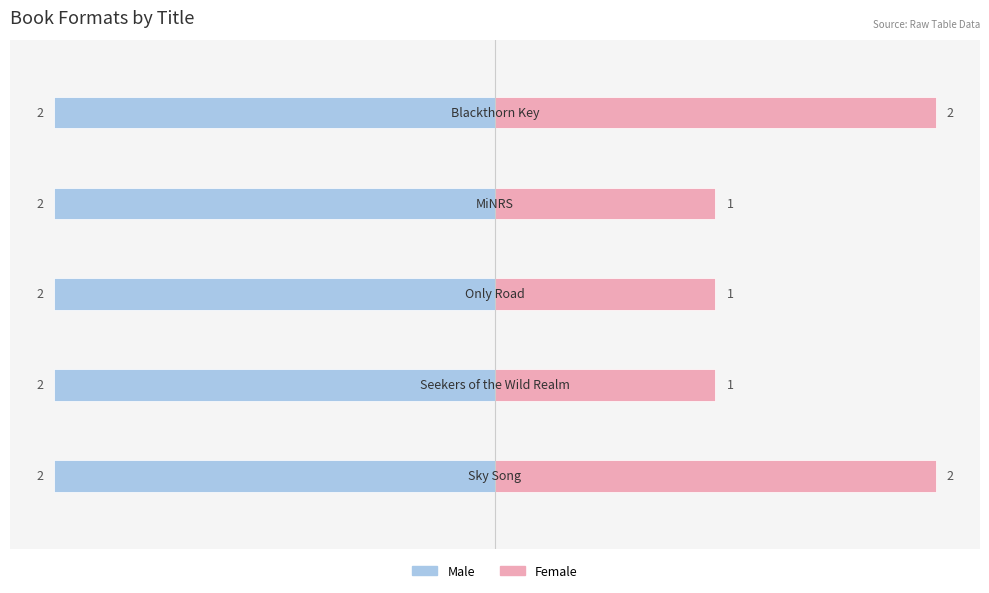

What are all the series names shown in the legend?

Male, Female